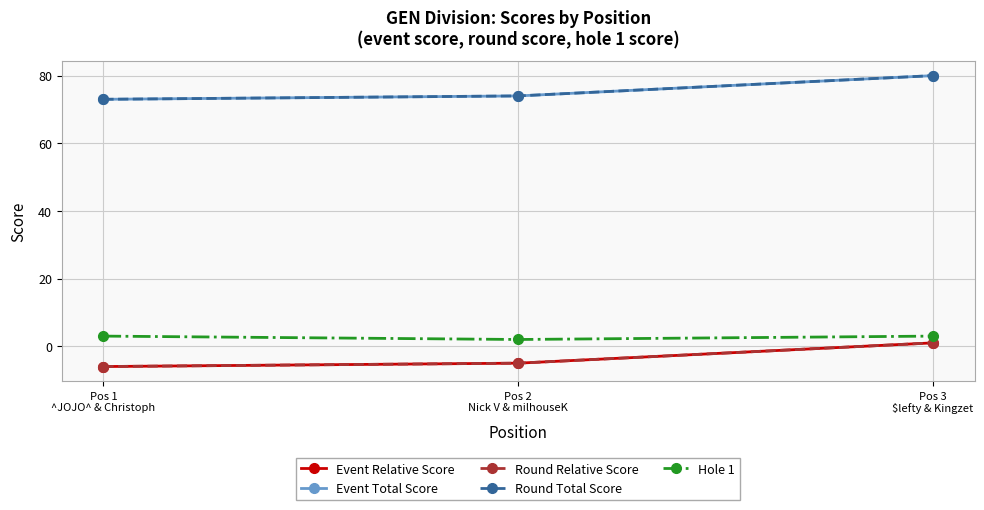

Does the chart have visible grid lines?

Yes